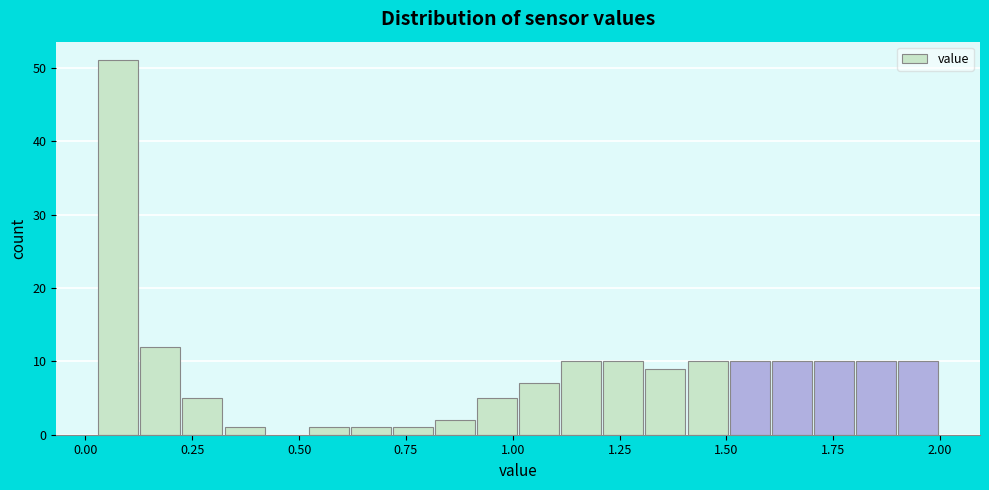

Read against the x-axis, roughly where is the centre of the tallest bar?

0.10